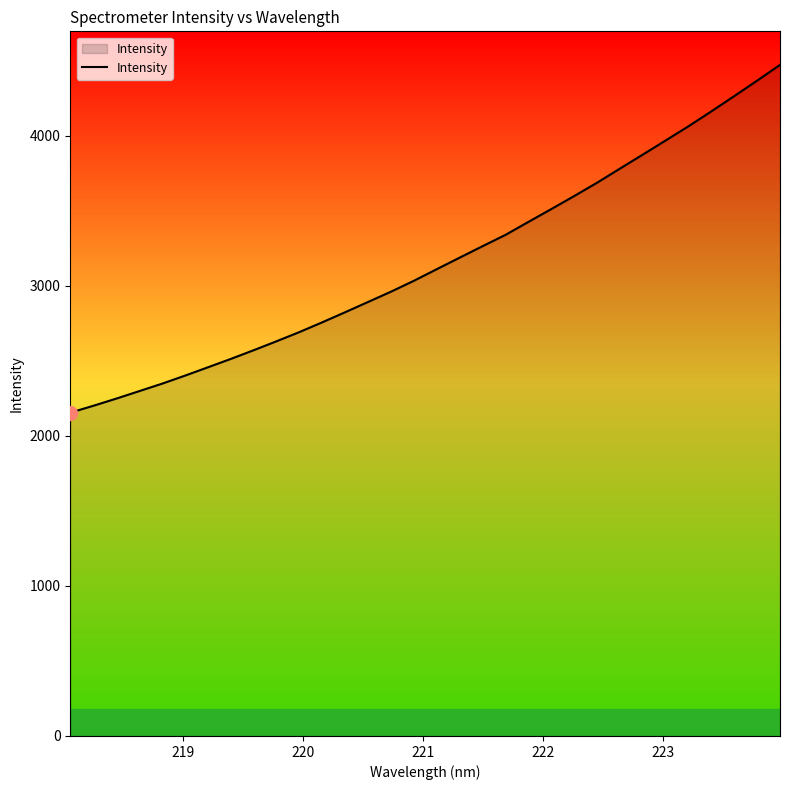

What is the maximum value shown in the chart?

4473.9